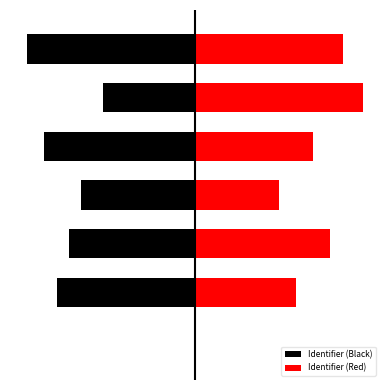

The value of Identifier (Red) at 2 is 80.0. True or false?

True